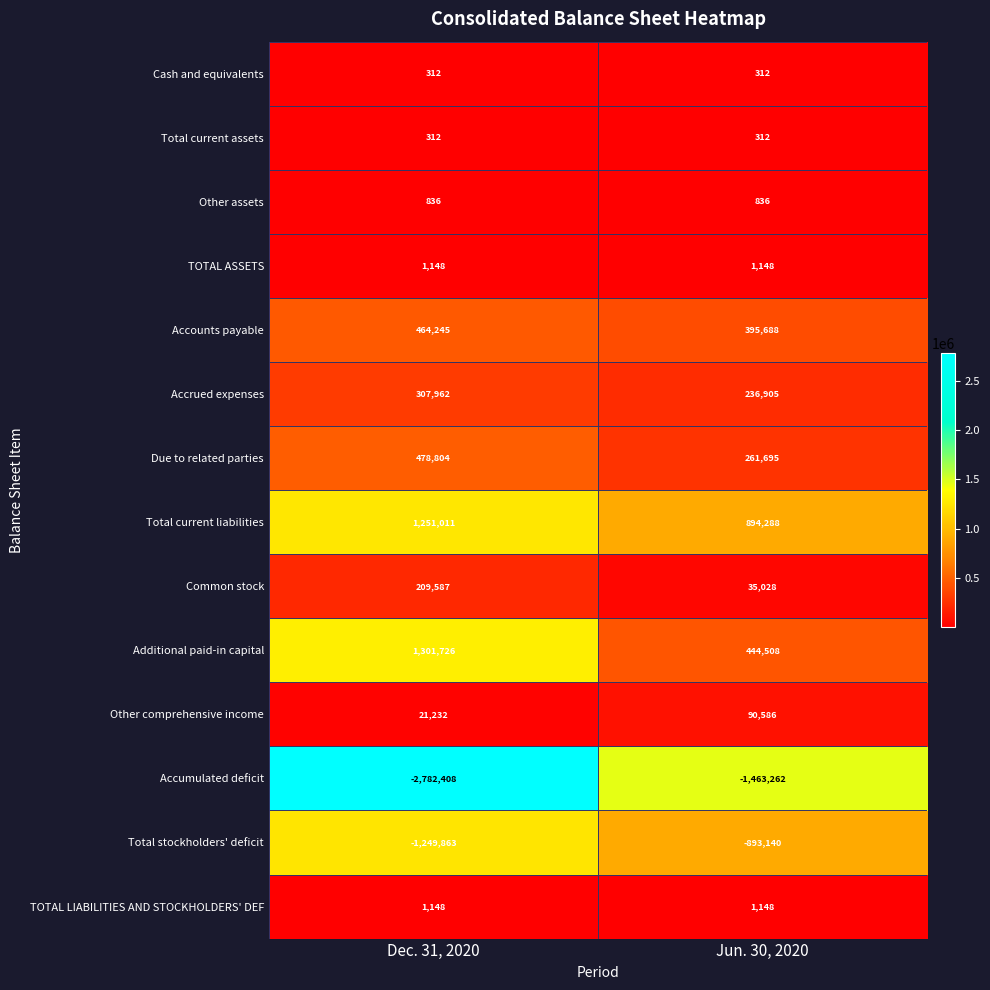

What value does the Total stockholders' deficit series have at Dec. 31, 2020?

-1249863